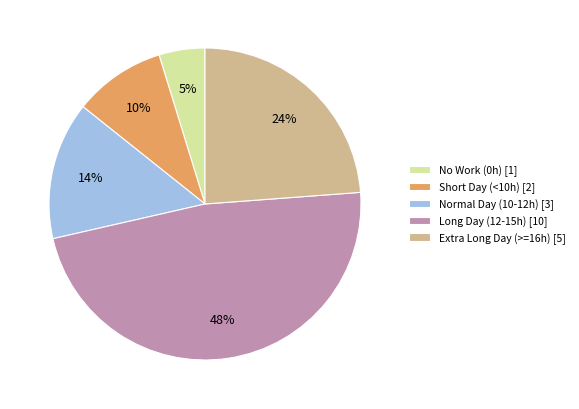

Is the sum of Extra Long Day (>=16h) [5] and Short Day (<10h) [2] greater than half?

No